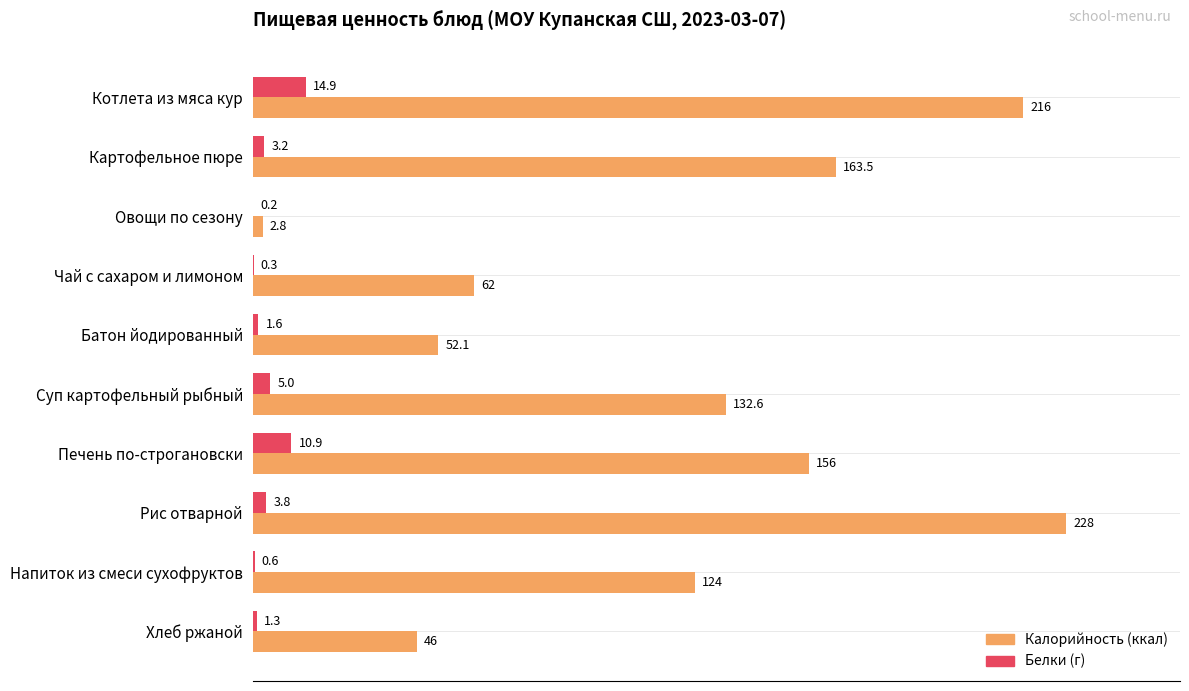

Which category has the highest value in the Калорийность (ккал) series?

Рис отварной